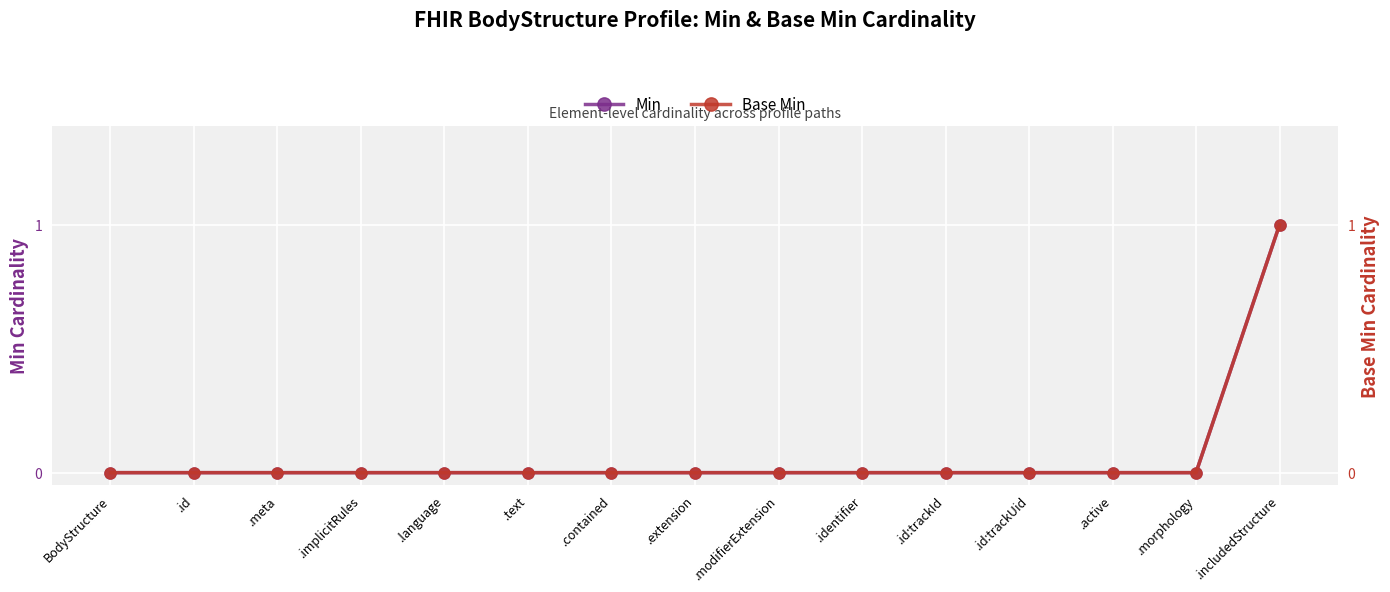

Is the value of Min at .modifierExtension greater than the value of Base Min at .id:trackId?

No